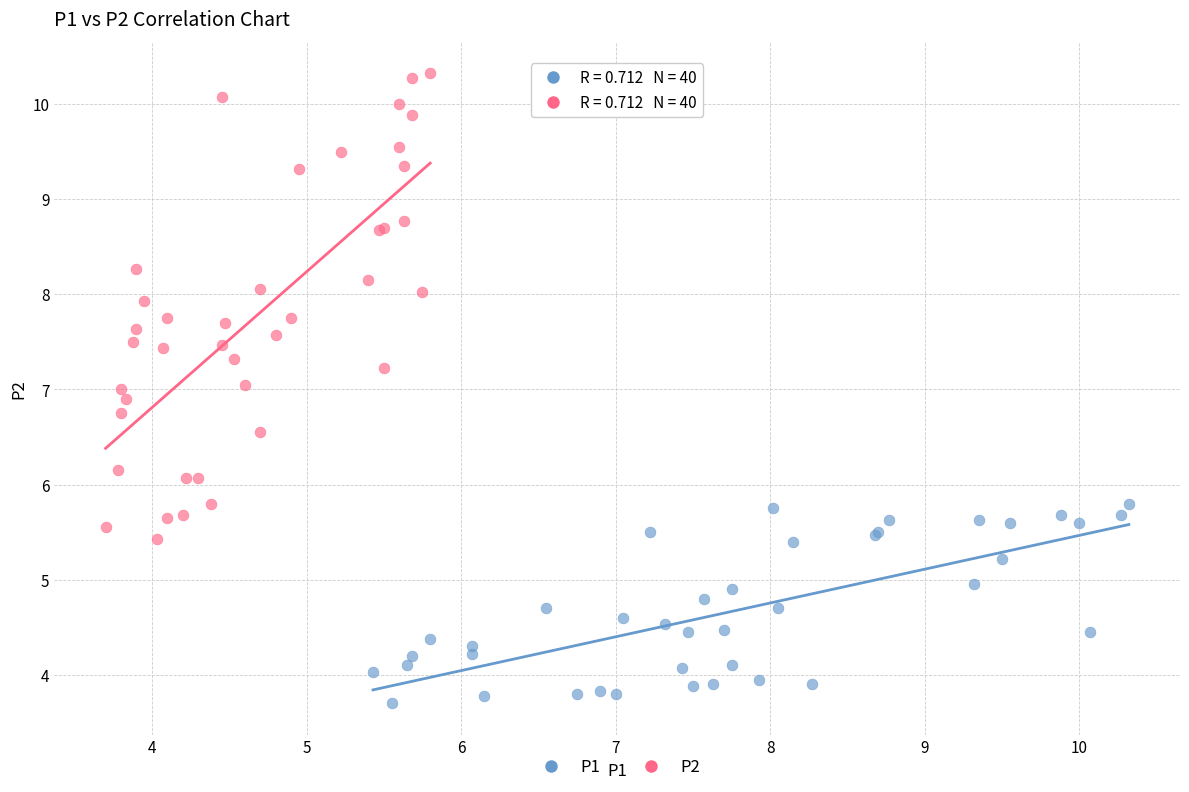

Which series contains the highest Y value?

P2